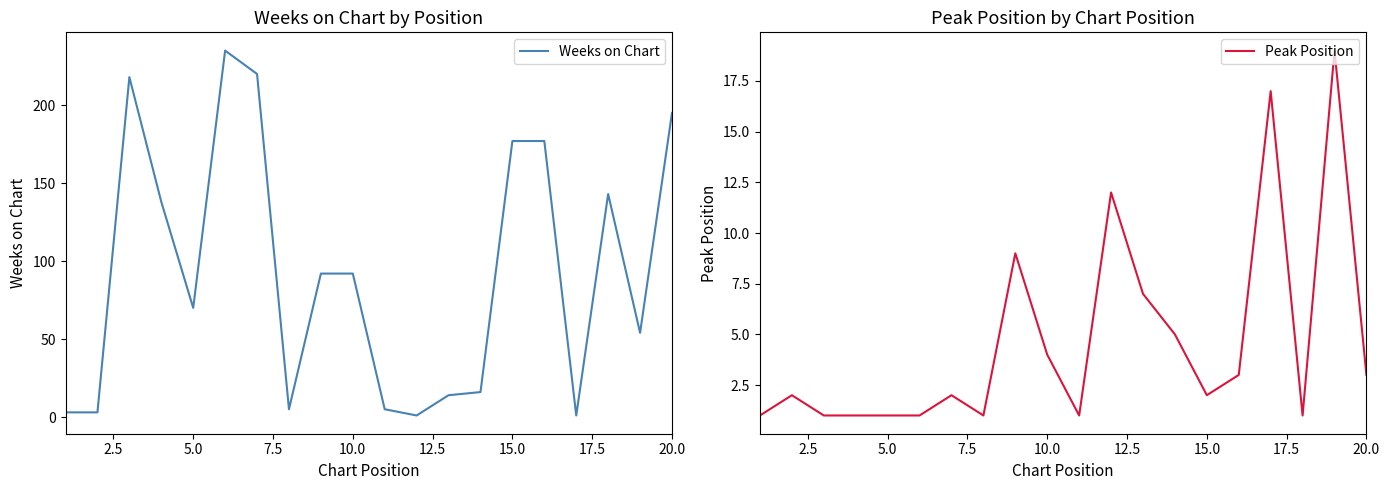

True or false: Weeks on Chart has more than 0 interior local peaks.

True